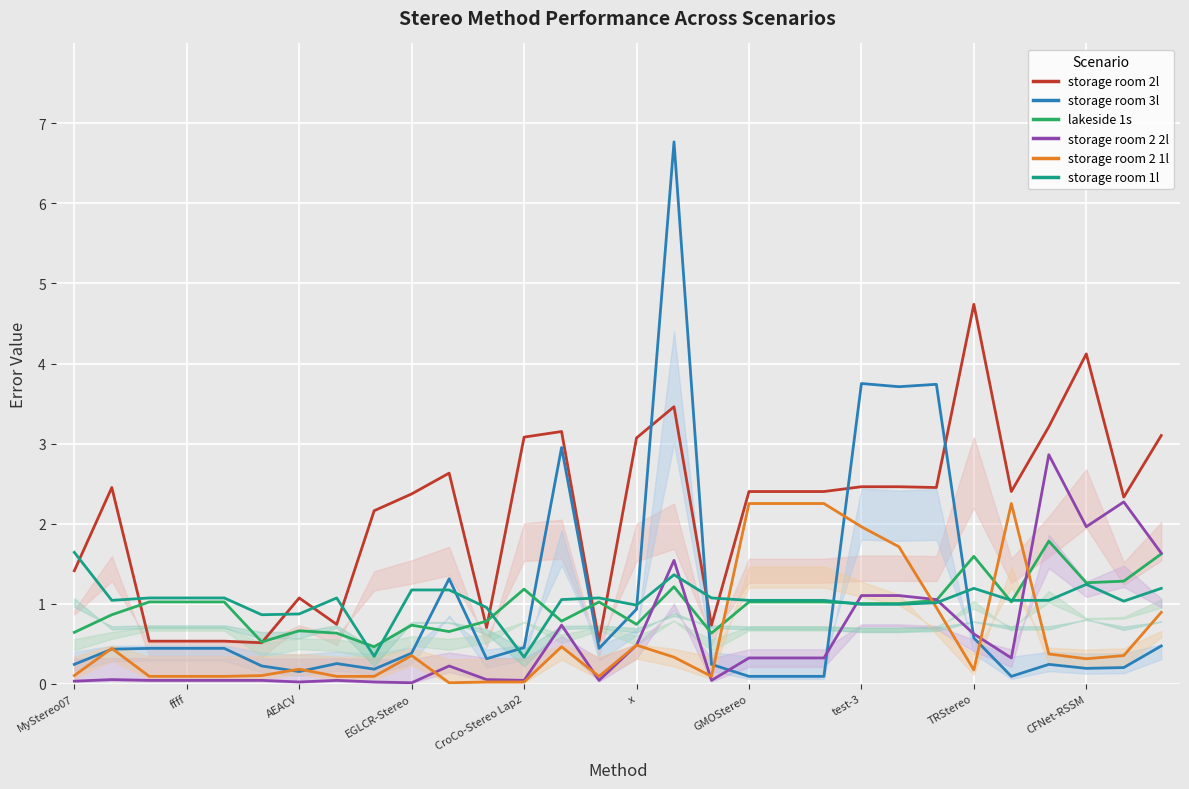

At x, list the series in order from largest to smallest.

storage room 2l, storage room 1l, storage room 3l, lakeside 1s, storage room 2 2l, storage room 2 1l